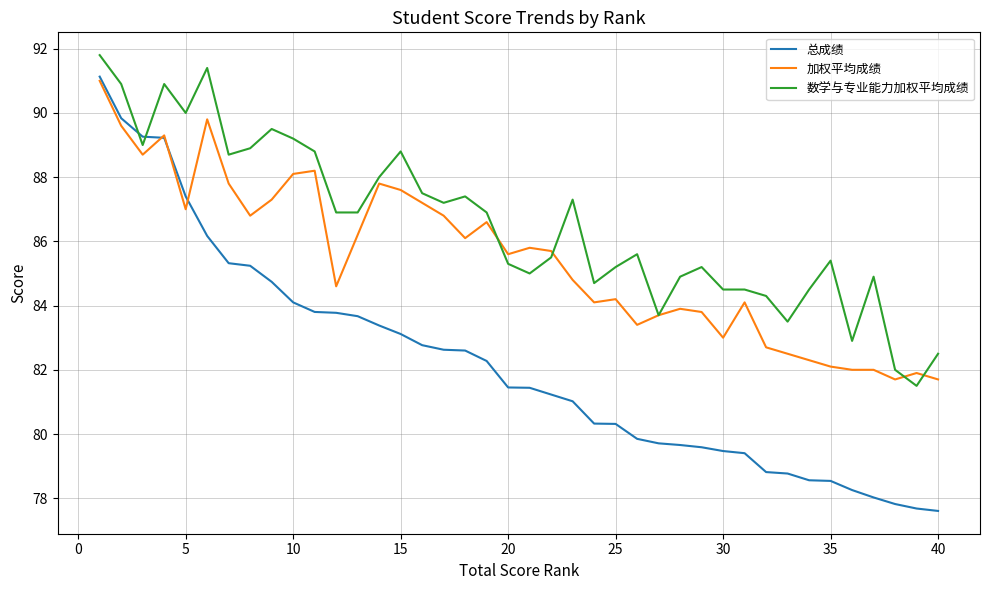

Which series has the largest range (max minus min)?

总成绩